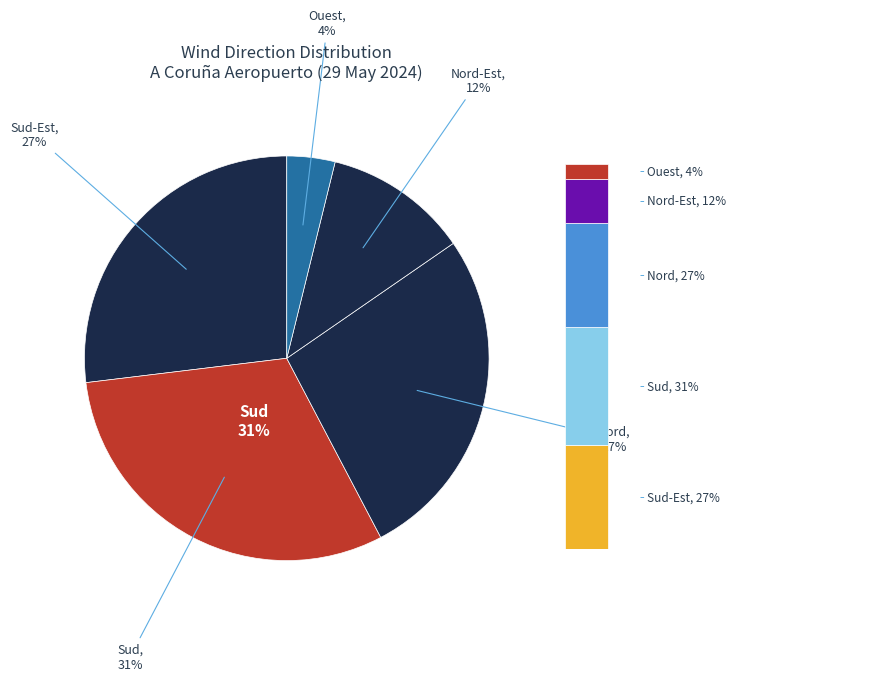

Is Nord-Ouest the majority of the pie?

No